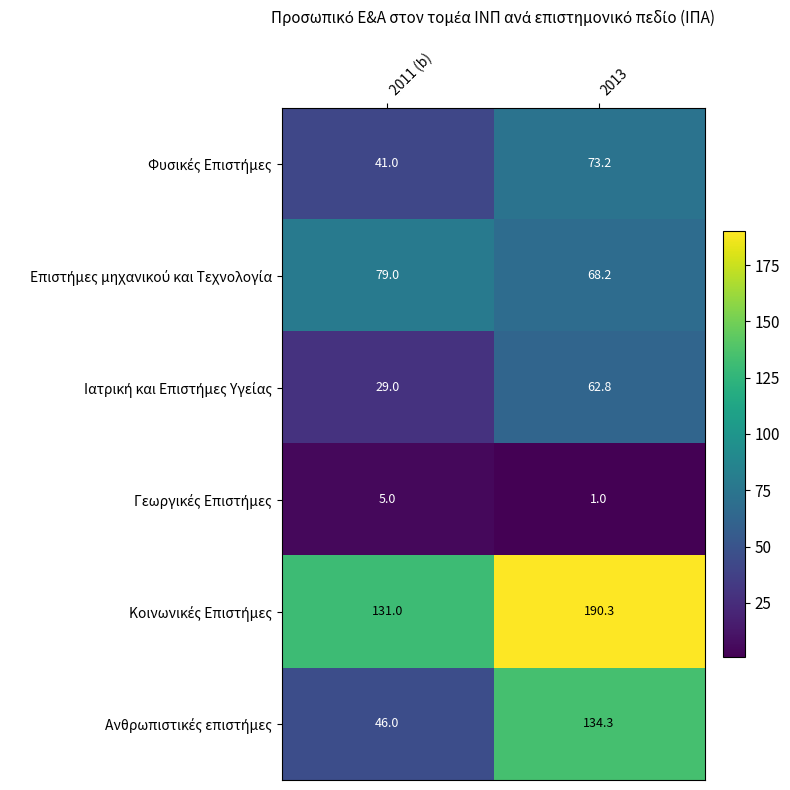

Which category has the highest value across all series?

2013